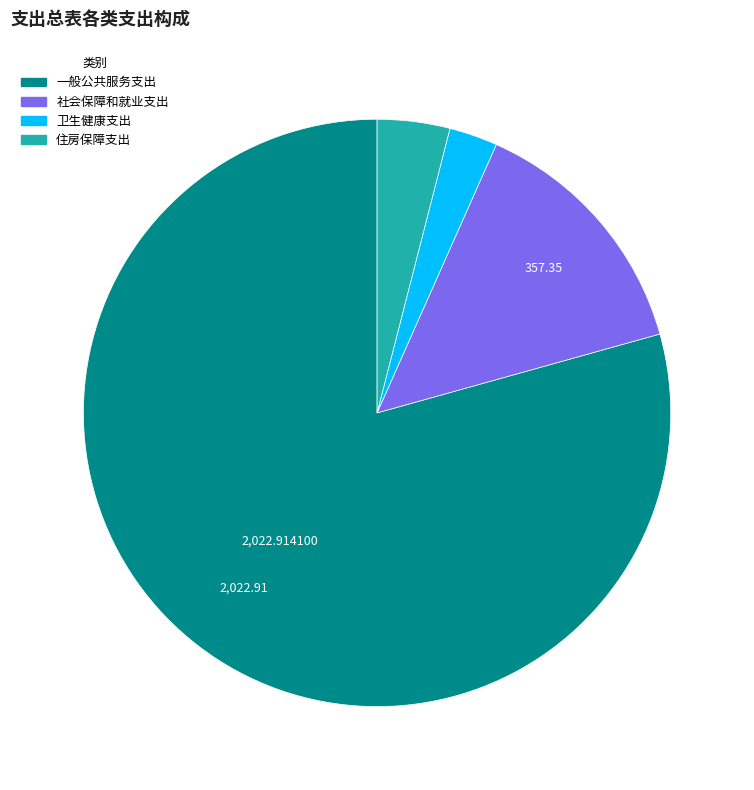

The 社会保障和就业支出 slice represents 14% of the pie. True or false?

True